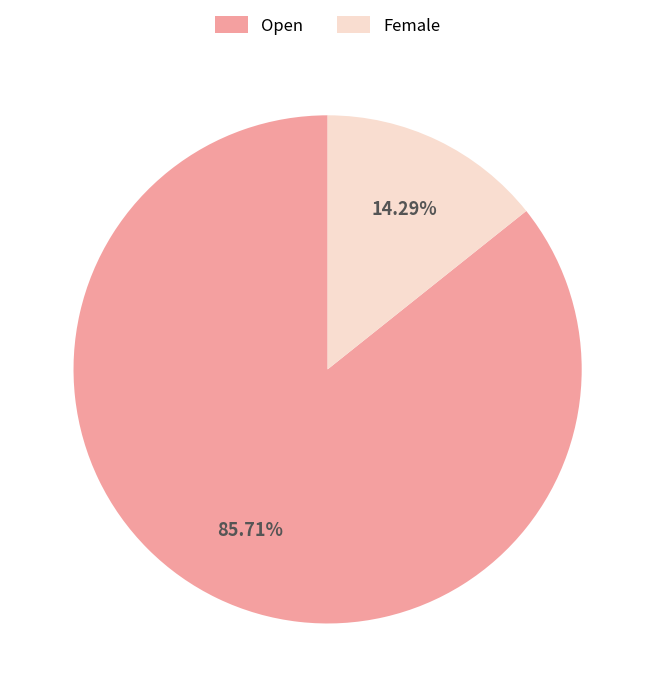

Which slice is the largest?

Open